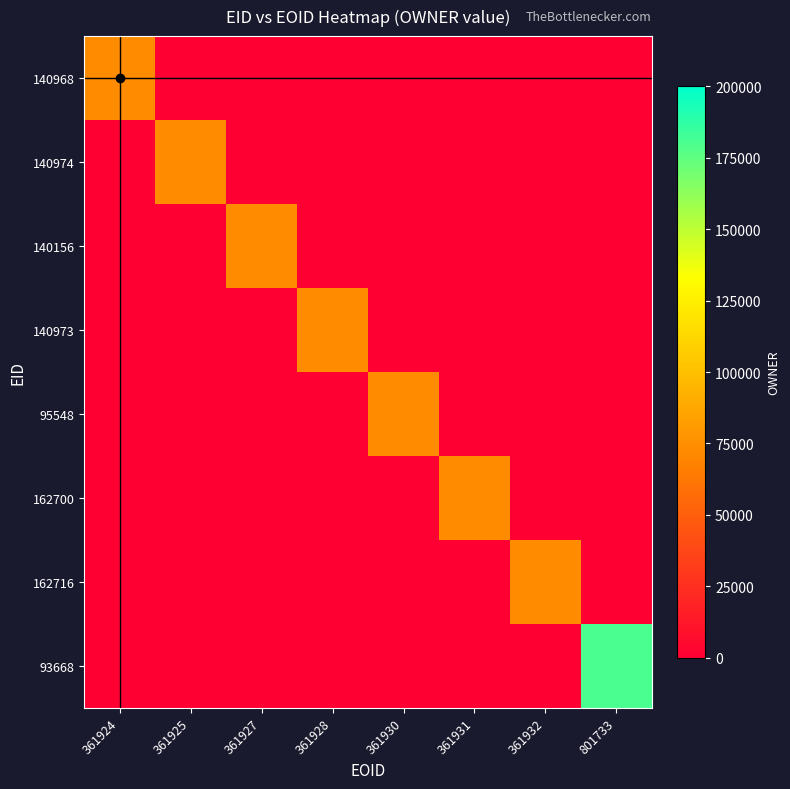

Count the number of categories in the chart.

8